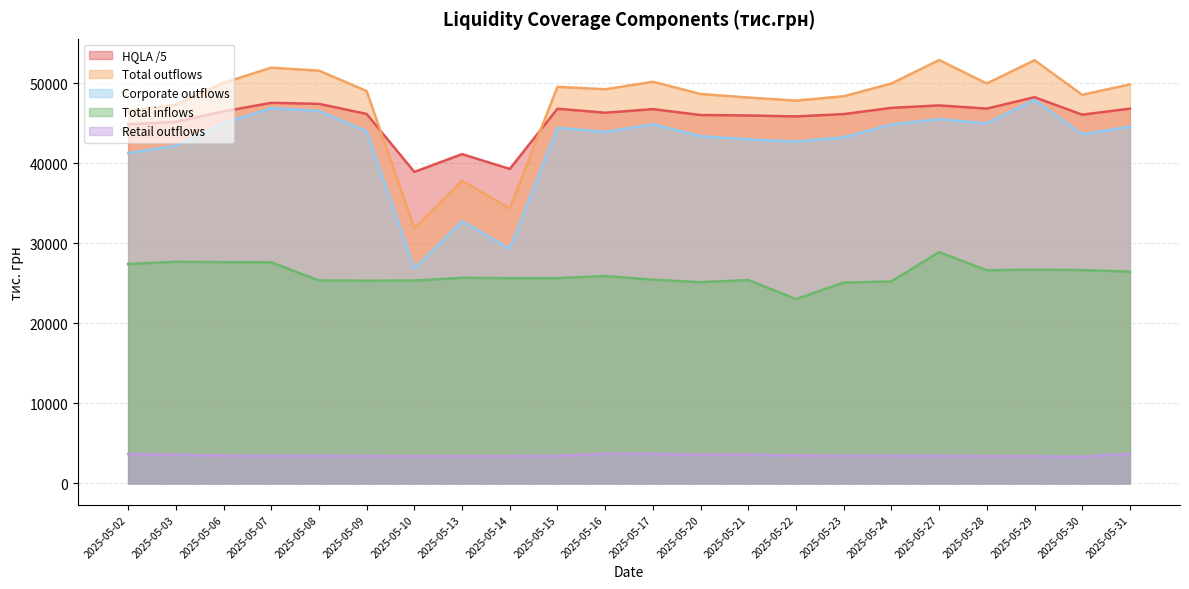

How many lines are shown in the chart?

5